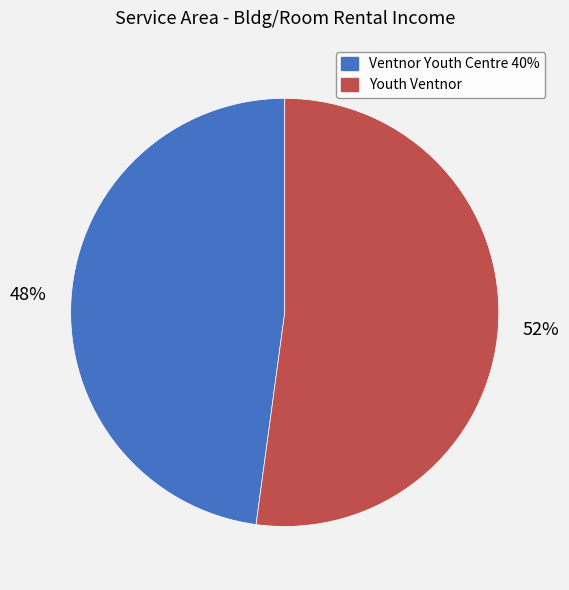

To the nearest percent, what is the combined percentage of Ventnor Youth Centre 40% and Youth Ventnor?

100%